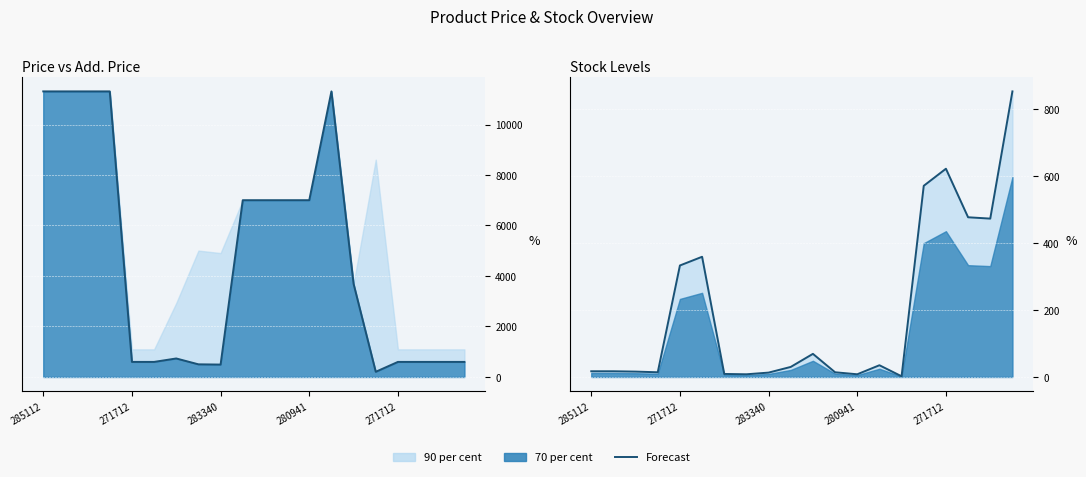

True or false: the data shows 13 at 283340.

True